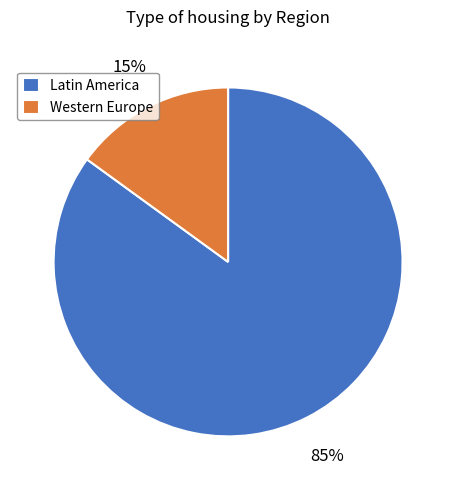

What percentage is the Western Europe slice, to the nearest percent?

15%